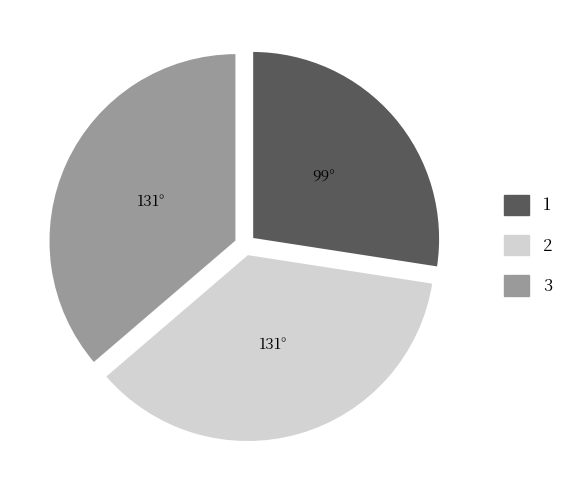

Which has a higher value, 1 or 3?

3